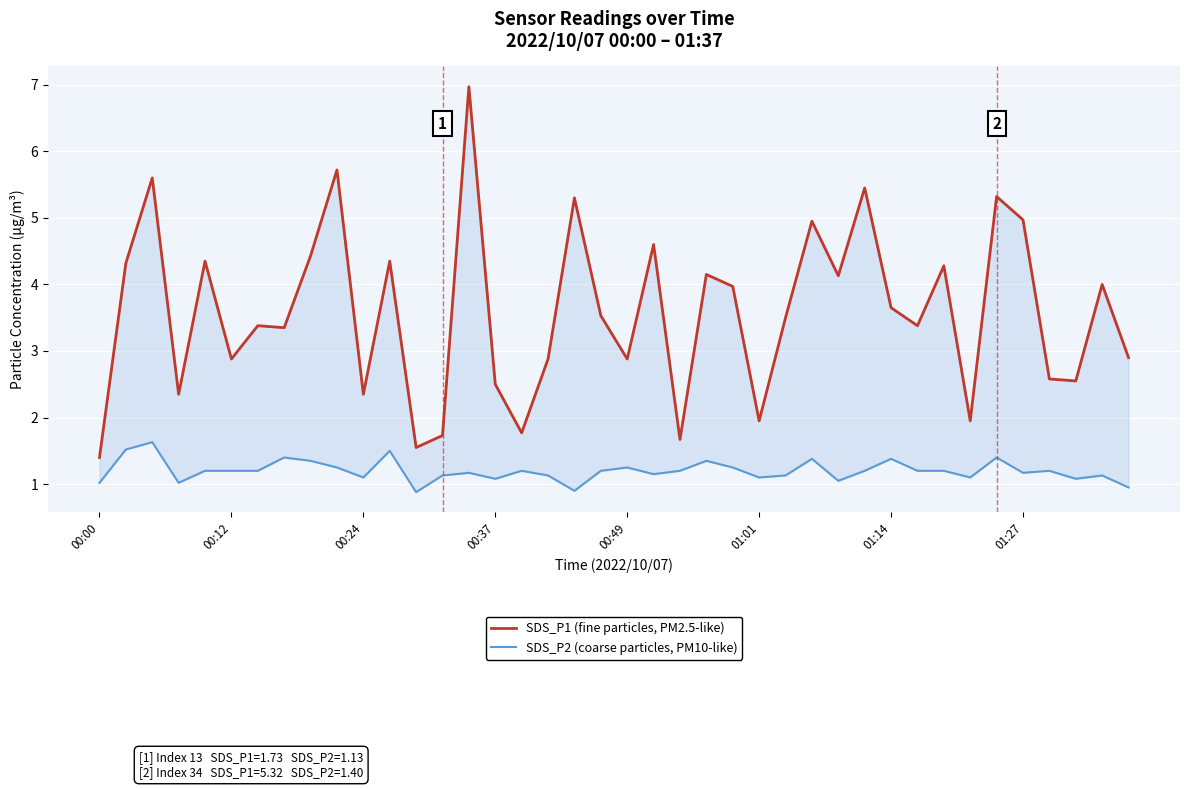

True or false: SDS_P1 (fine particles, PM2.5-like) and SDS_P2 (coarse particles, PM10-like) intersect in this chart.

False